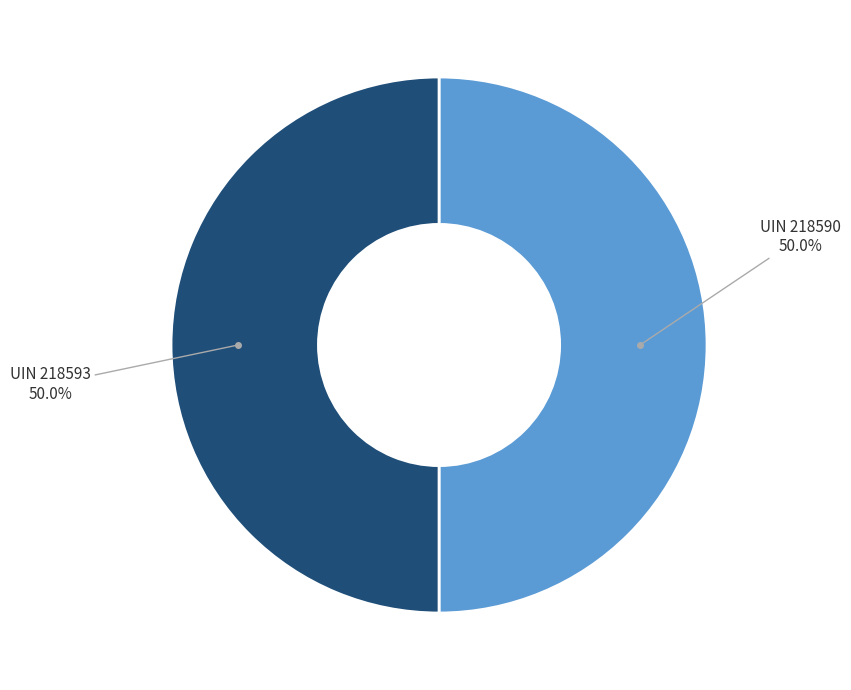

Count the number of slices in the pie.

2